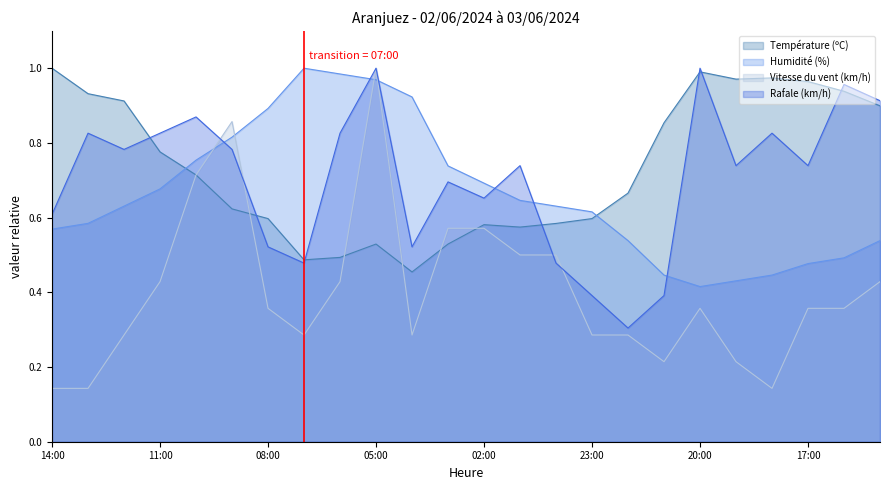

Reading right to left, transcribe all the data shown in this chart.

Température (ºC): 15:00=0.9	16:00=0.9	17:00=1.0	18:00=1.0	19:00=1.0	20:00=1.0	21:00=0.9	22:00=0.7	23:00=0.6	00:00=0.6	01:00=0.6	02:00=0.6	03:00=0.5	04:00=0.5	05:00=0.5	06:00=0.5	07:00=0.5	08:00=0.6	09:00=0.6	10:00=0.7	11:00=0.8	12:00=0.9	13:00=0.9	14:00=1.0
Humidité (%): 15:00=0.5	16:00=0.5	17:00=0.5	18:00=0.4	19:00=0.4	20:00=0.4	21:00=0.4	22:00=0.5	23:00=0.6	00:00=0.6	01:00=0.6	02:00=0.7	03:00=0.7	04:00=0.9	05:00=1.0	06:00=1.0	07:00=1.0	08:00=0.9	09:00=0.8	10:00=0.8	11:00=0.7	12:00=0.6	13:00=0.6	14:00=0.6
Vitesse du vent (km/h): 15:00=0.4	16:00=0.4	17:00=0.4	18:00=0.1	19:00=0.2	20:00=0.4	21:00=0.2	22:00=0.3	23:00=0.3	00:00=0.5	01:00=0.5	02:00=0.6	03:00=0.6	04:00=0.3	05:00=1.0	06:00=0.4	07:00=0.3	08:00=0.4	09:00=0.9	10:00=0.7	11:00=0.4	12:00=0.3	13:00=0.1	14:00=0.1
Rafale (km/h): 15:00=0.9	16:00=1.0	17:00=0.7	18:00=0.8	19:00=0.7	20:00=1.0	21:00=0.4	22:00=0.3	23:00=0.4	00:00=0.5	01:00=0.7	02:00=0.7	03:00=0.7	04:00=0.5	05:00=1.0	06:00=0.8	07:00=0.5	08:00=0.5	09:00=0.8	10:00=0.9	11:00=0.8	12:00=0.8	13:00=0.8	14:00=0.6